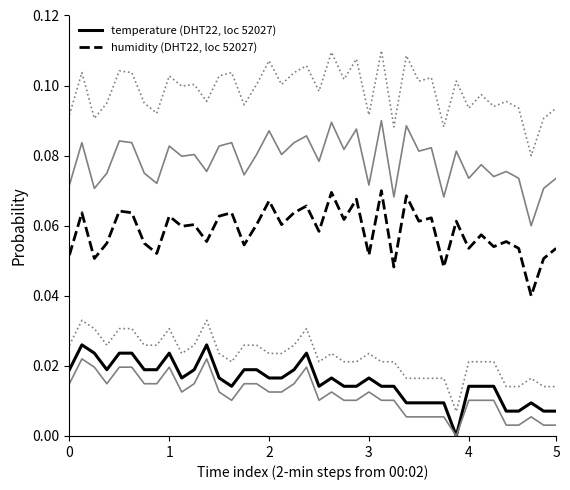

True or false: humidity (DHT22, loc 52027) and temperature (DHT22, loc 52027) cross at least once.

False